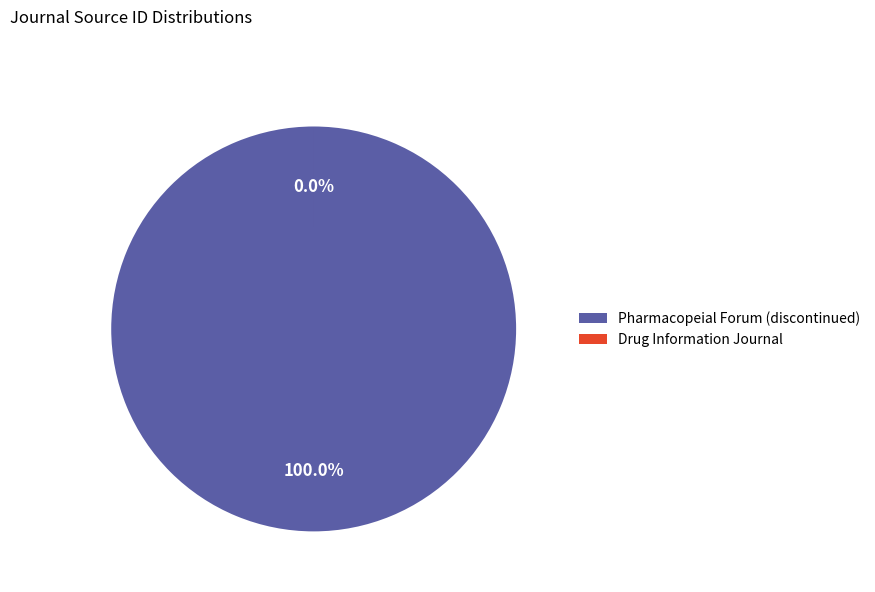

Is it true that Pharmacopeial Forum (discontinued) is 100% of the pie?

True